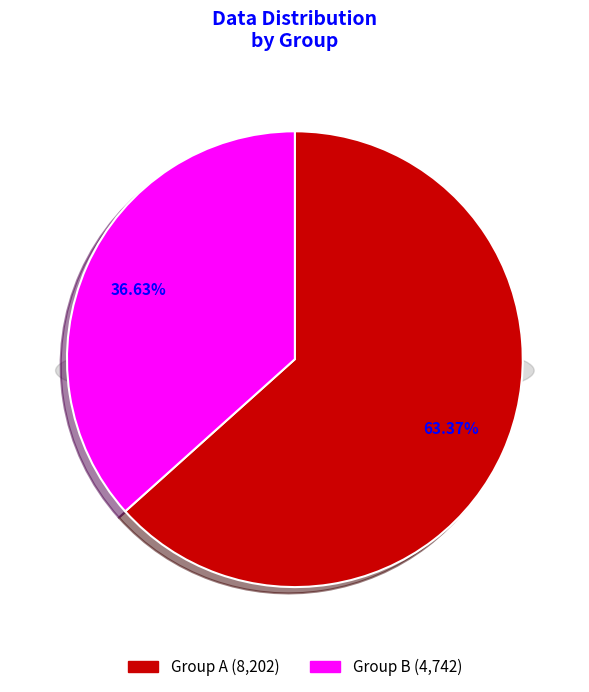

Approximately how many times larger is the value at 4742 compared to 8202?

0.6